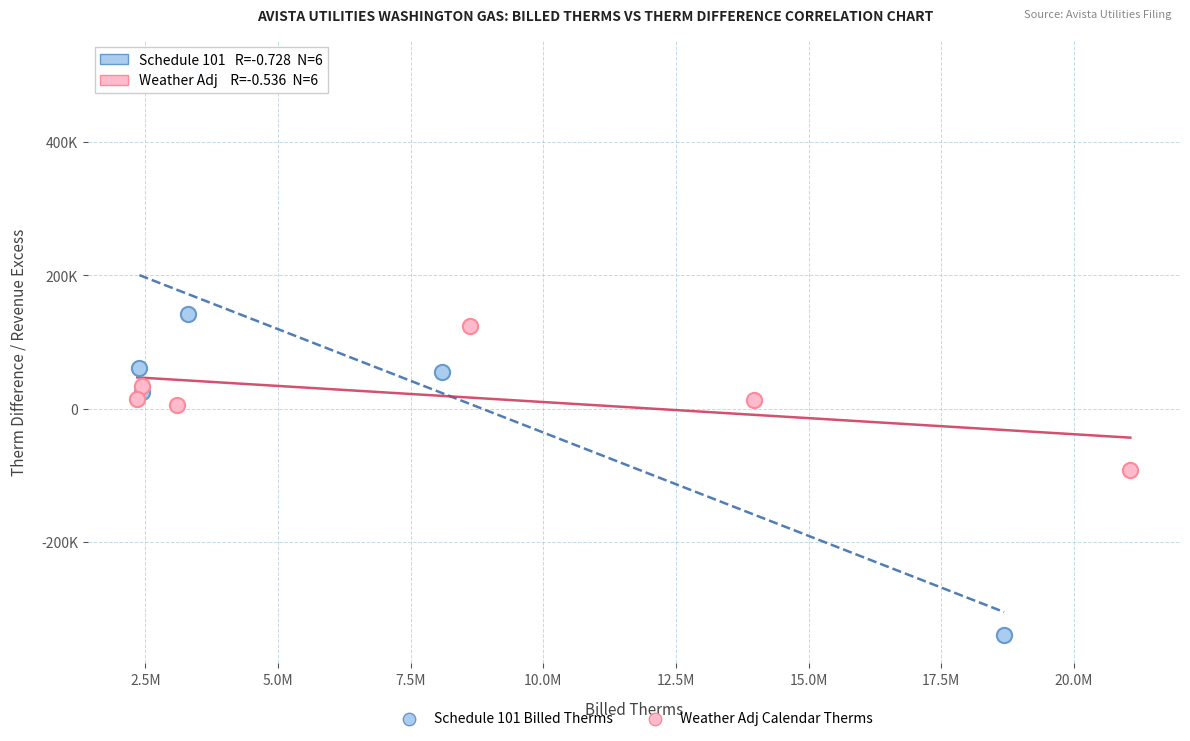

What are all the series names shown in the legend?

Schedule 101 Billed Therms, Weather Adj Calendar Therms